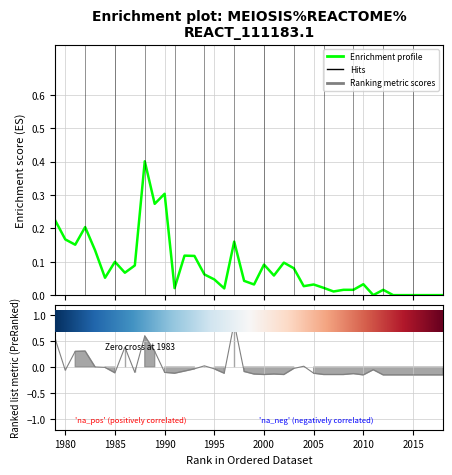

How many points are higher than both their immediate neighbors (excluding endpoints)?

11